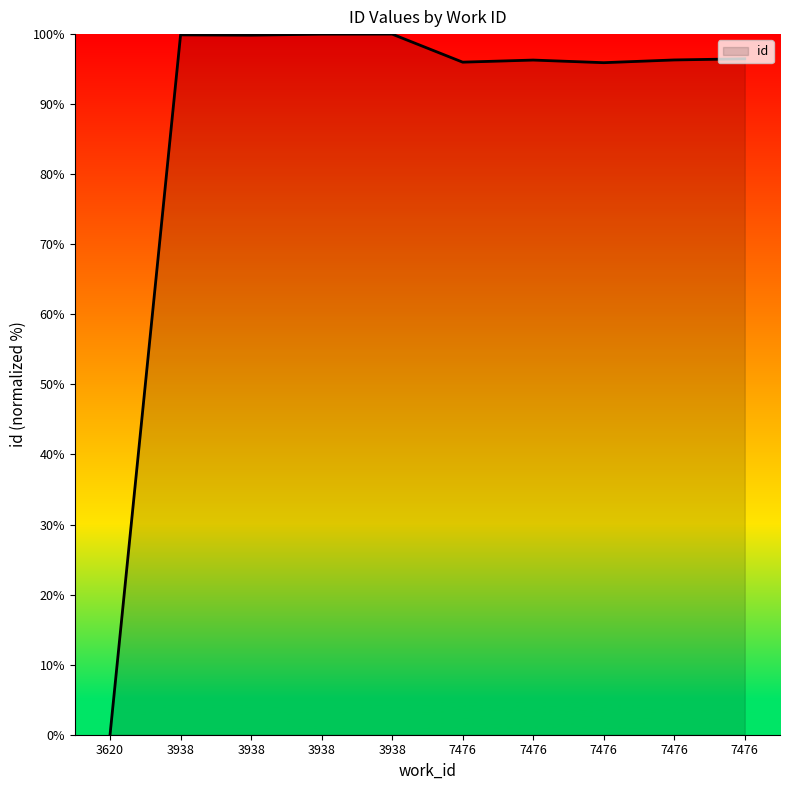

At which label is the value closest to 50?

7476